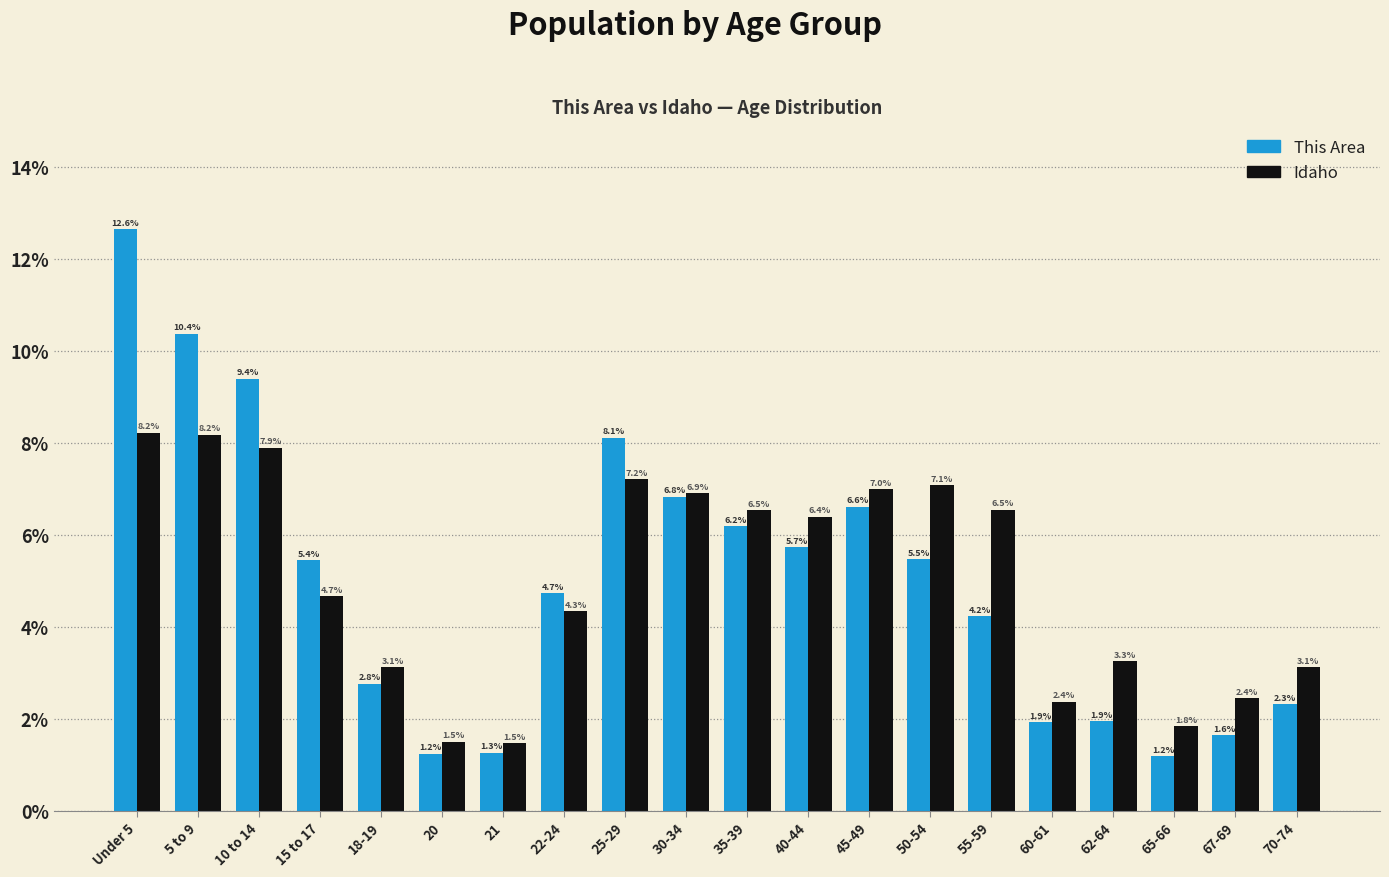

Reading left to right, list all the values displayed in this chart.

This Area: 12.6	10.4	9.4	5.4	2.8	1.2	1.3	4.7	8.1	6.8	6.2	5.7	6.6	5.5	4.2	1.9	1.9	1.2	1.6	2.3
Idaho: 8.2	8.2	7.9	4.7	3.1	1.5	1.5	4.3	7.2	6.9	6.5	6.4	7.0	7.1	6.5	2.4	3.3	1.8	2.4	3.1